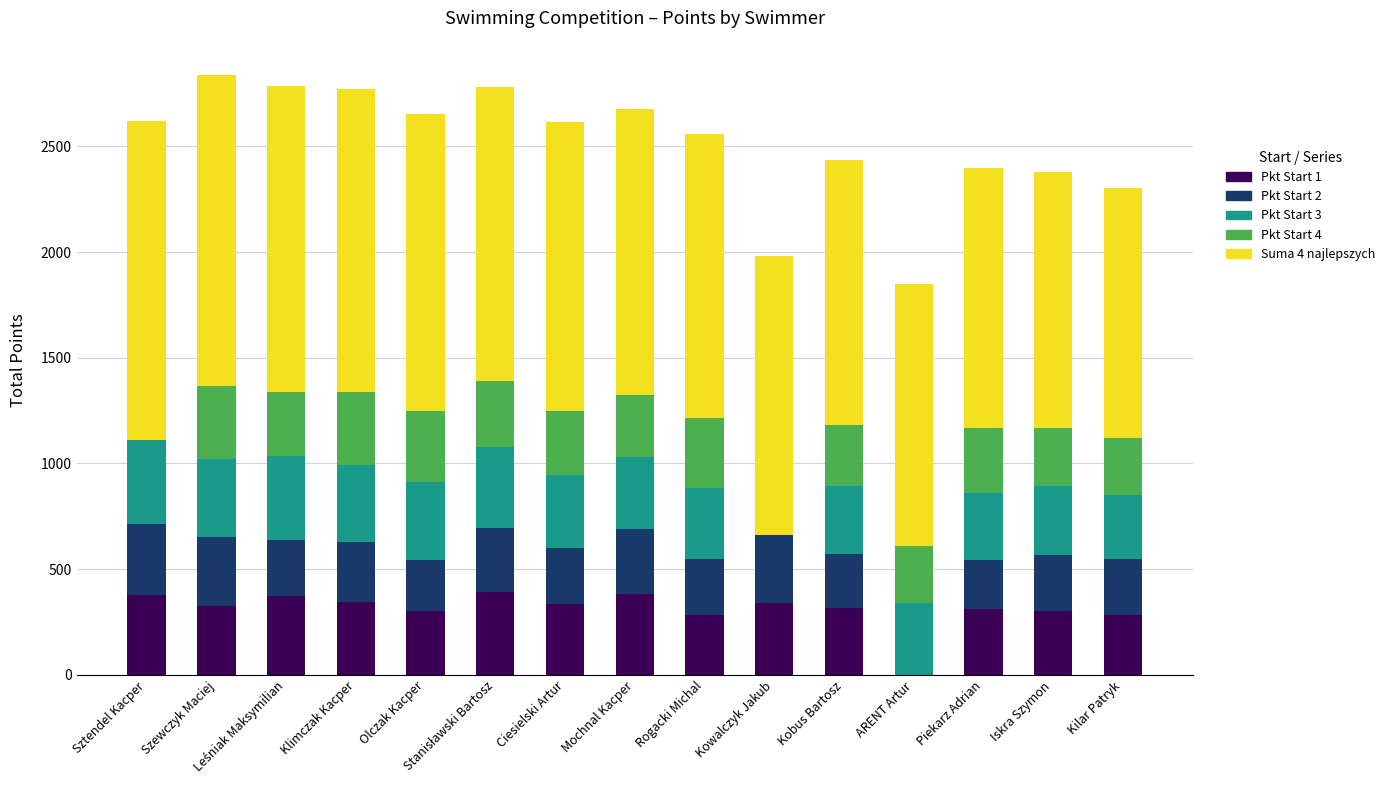

What is the total value across all series at Klimczak Kacper?

2770